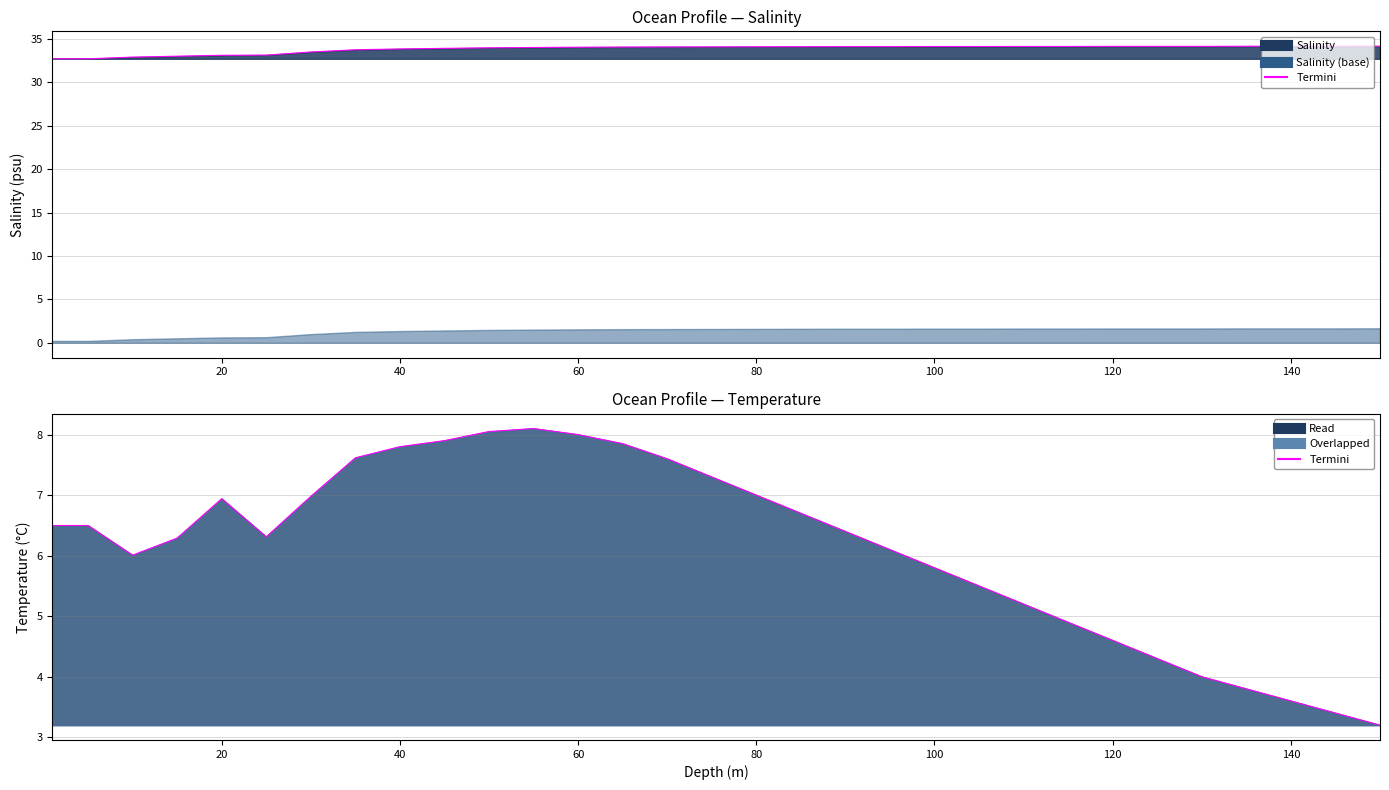

Reading left to right, what are all the values shown in this chart?

6.5	6.5	6.0	6.3	6.9	6.3	7.0	7.6	7.8	7.9	8.1	8.1	8.0	7.8	7.6	7.3	7.0	6.7	6.4	6.1	5.8	5.5	5.2	4.9	4.6	4.3	4.0	3.8	3.6	3.4	3.2